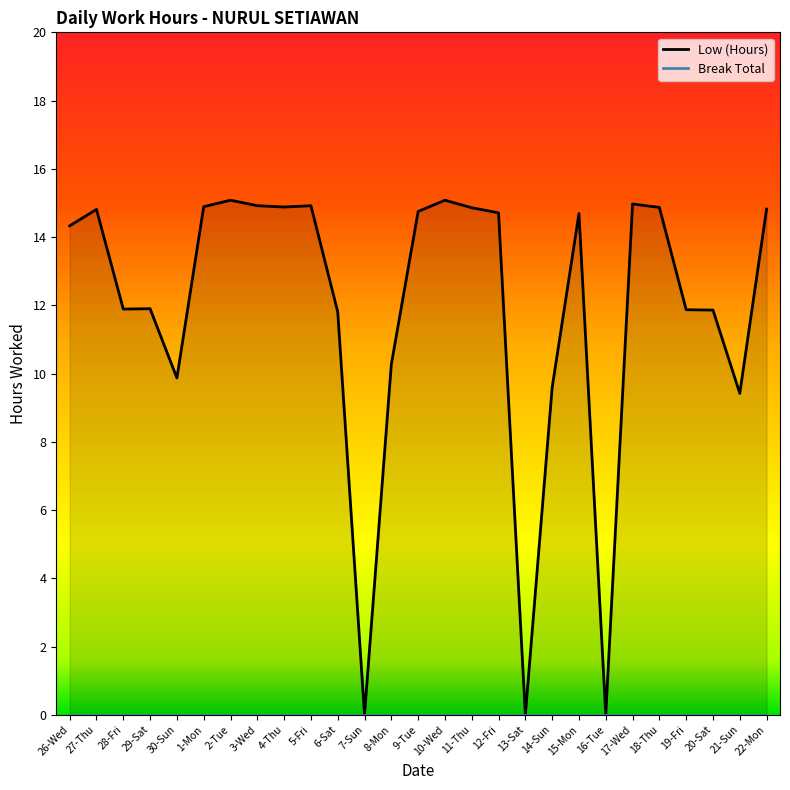

What is the difference between the maximum and second lowest values?

15.1